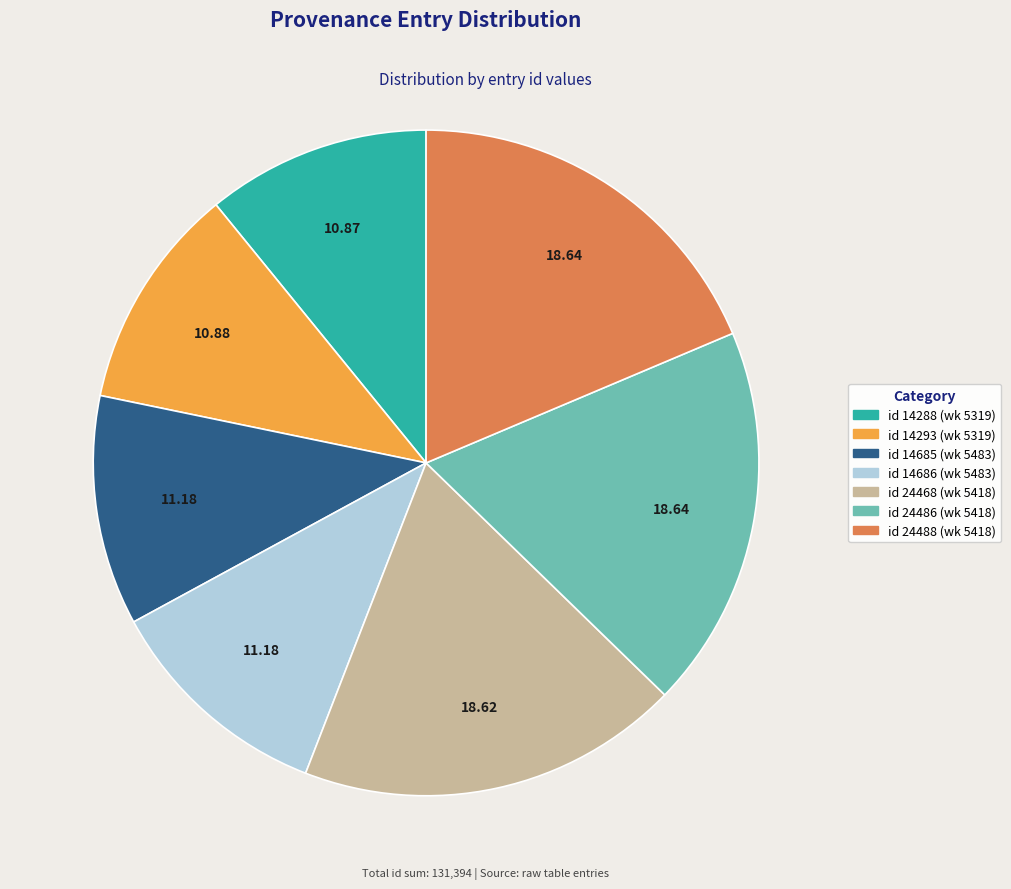

Does any single category account for the majority?

No